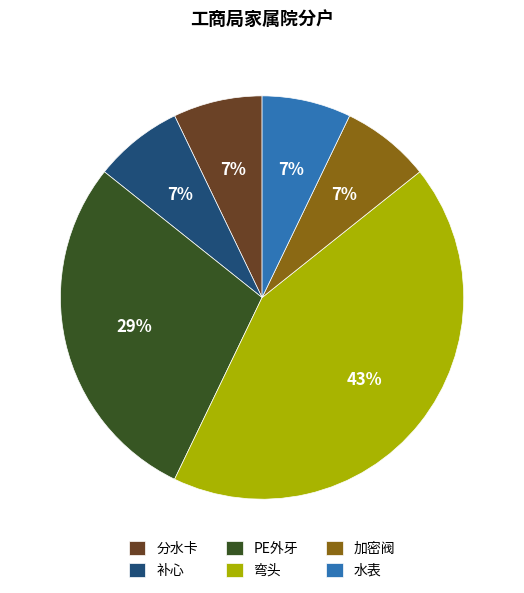

Combined, do 分水卡 and 补心 account for over 50%?

No